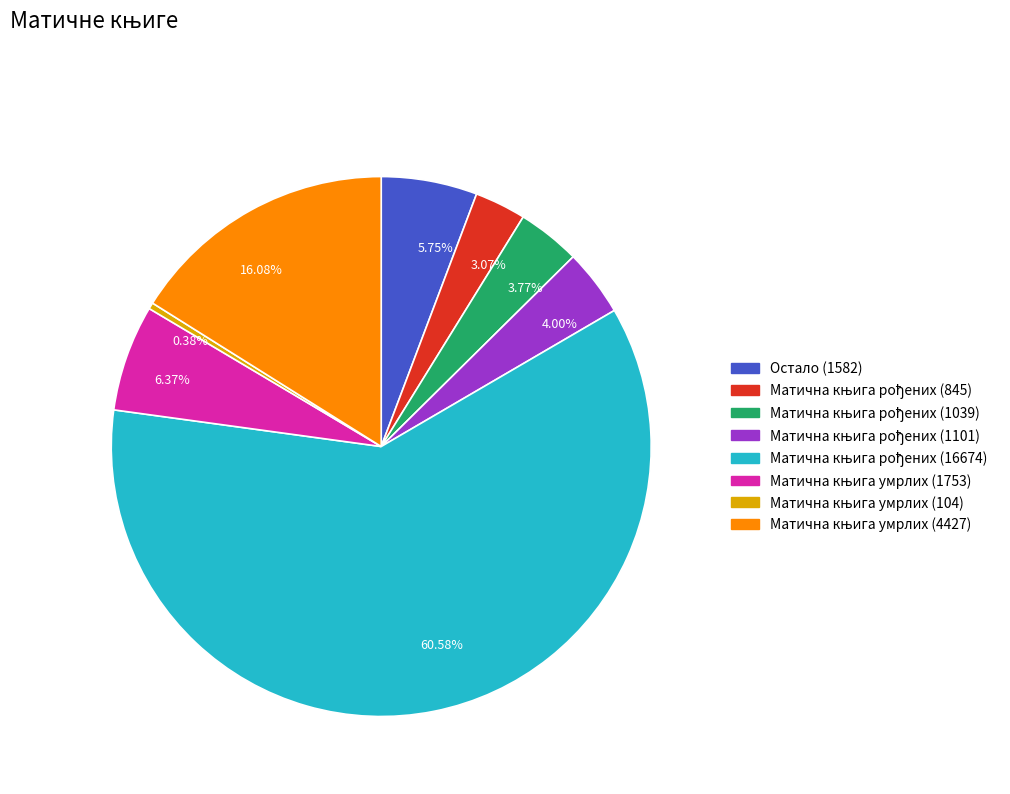

What percentage is the Остало (1582) slice, to the nearest percent?

6%